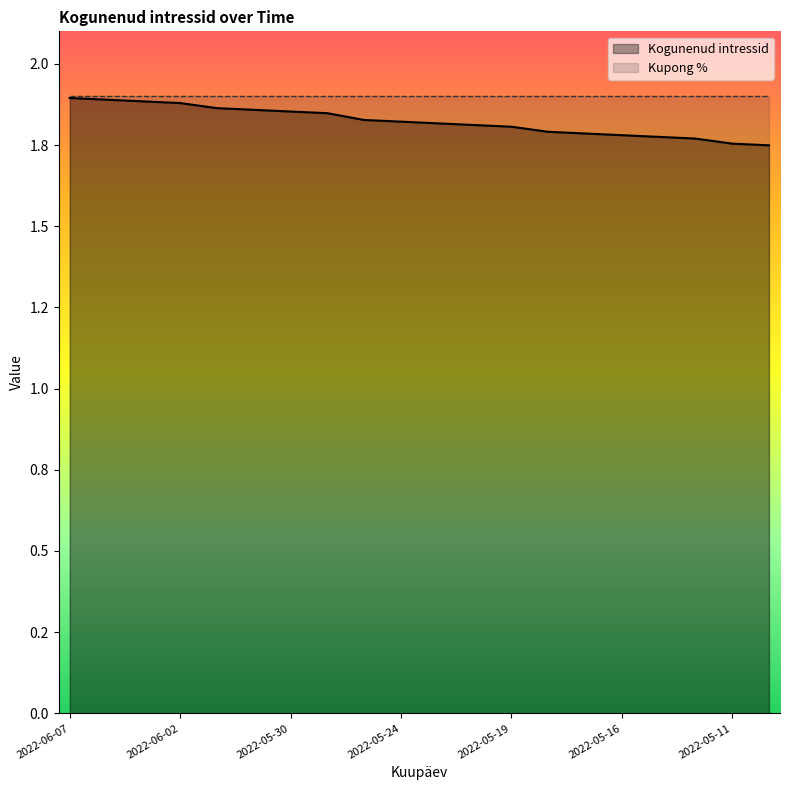

Rank the categories by value from lowest to highest.

2022-05-10, 2022-05-11, 2022-05-12, 2022-05-13, 2022-05-16, 2022-05-17, 2022-05-18, 2022-05-19, 2022-05-20, 2022-05-23, 2022-05-24, 2022-05-25, 2022-05-27, 2022-05-30, 2022-05-31, 2022-06-01, 2022-06-02, 2022-06-03, 2022-06-06, 2022-06-07